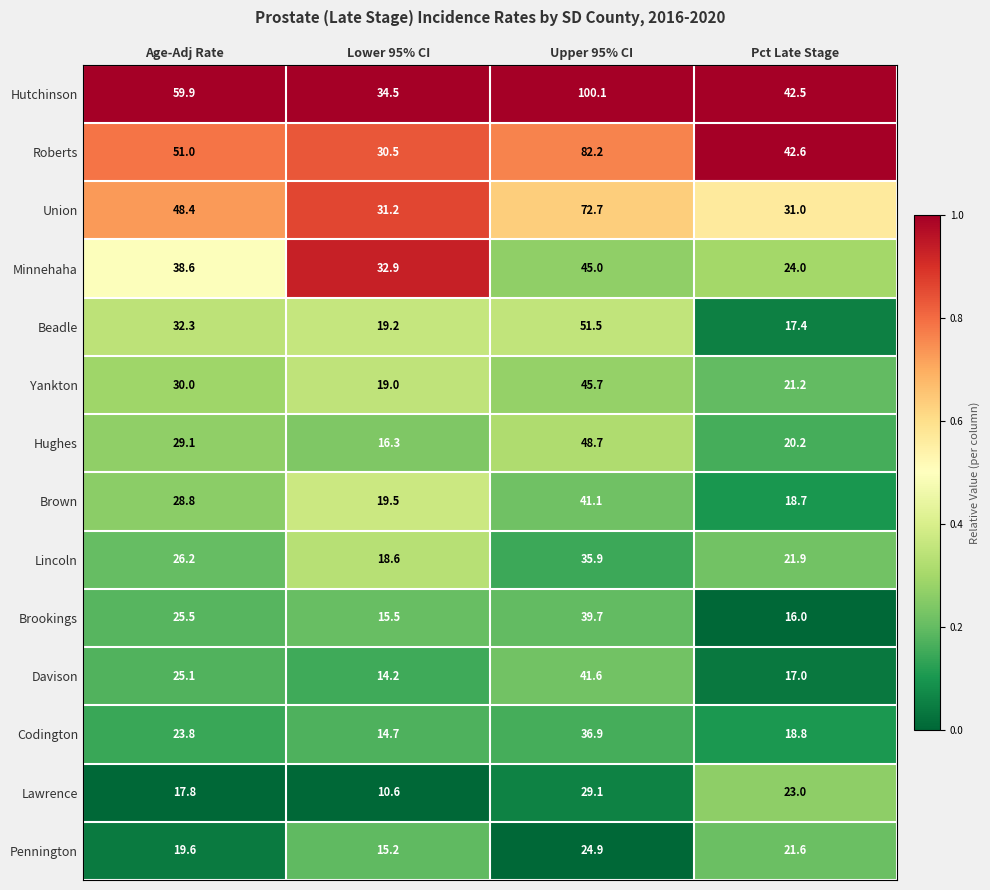

What is the difference between the maximum and minimum values in the Minnehaha series?

21.0